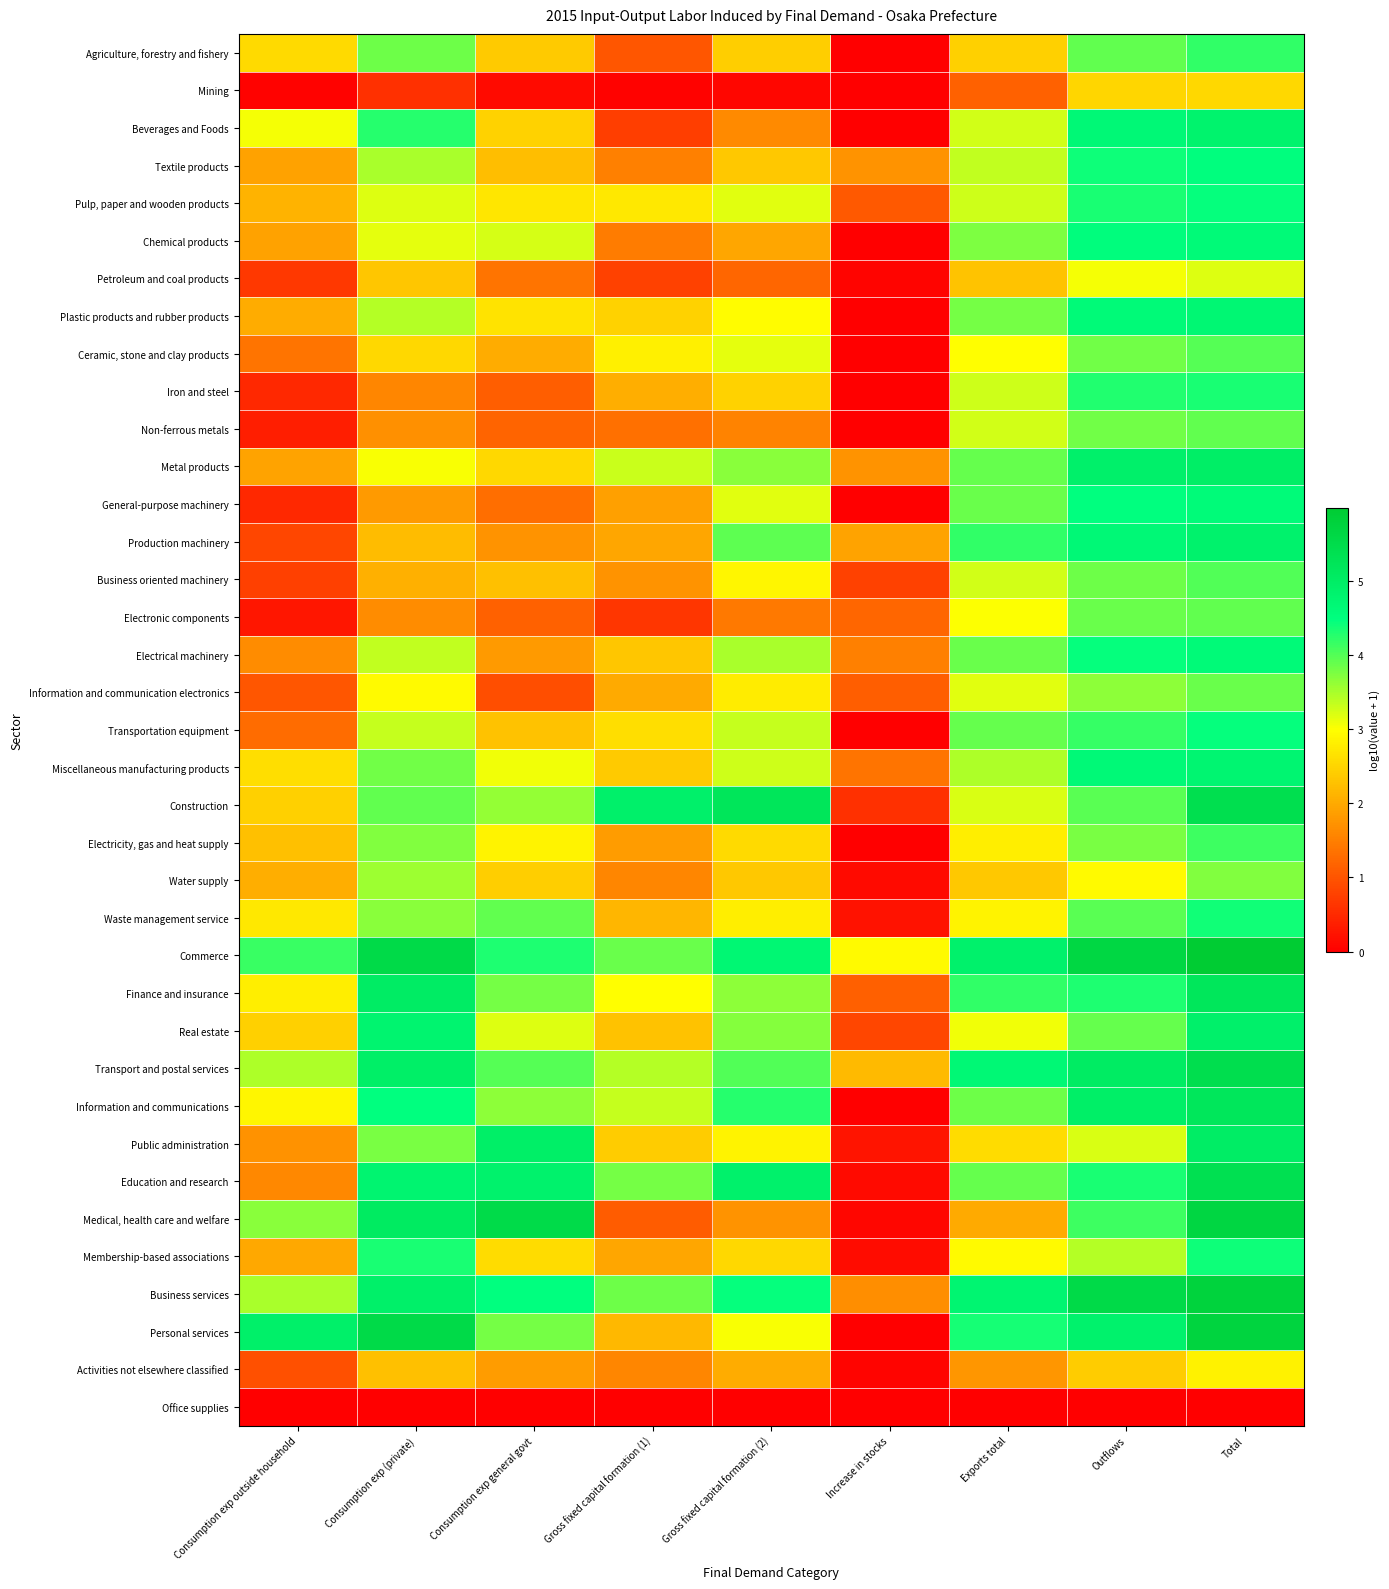

At how many categories does at least one series exceed 4?

8